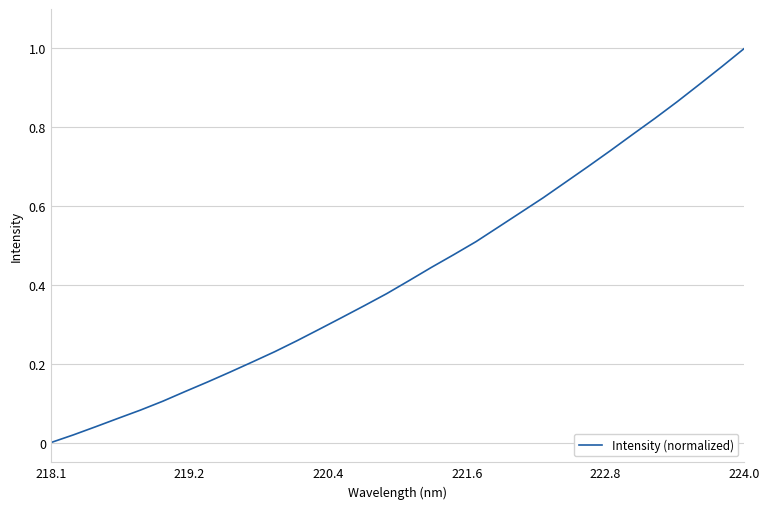

Is this an area chart (filled region under the line)?

No